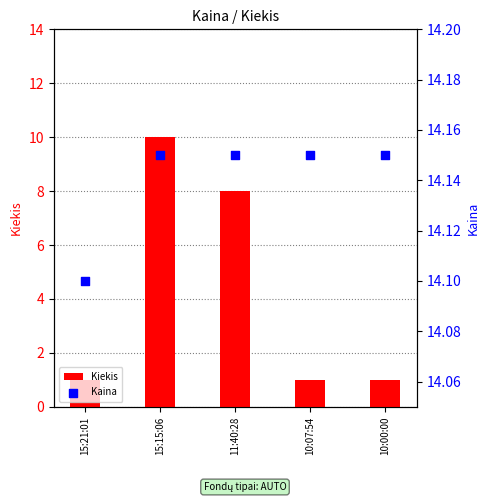

At how many categories does at least one series exceed 13?

5